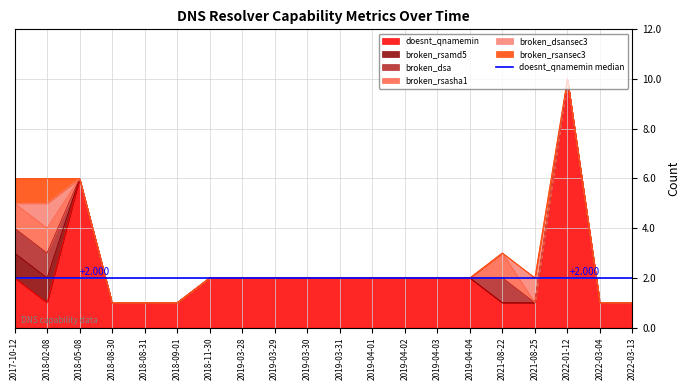

Which series has the largest range (max minus min)?

doesnt_qnamemin